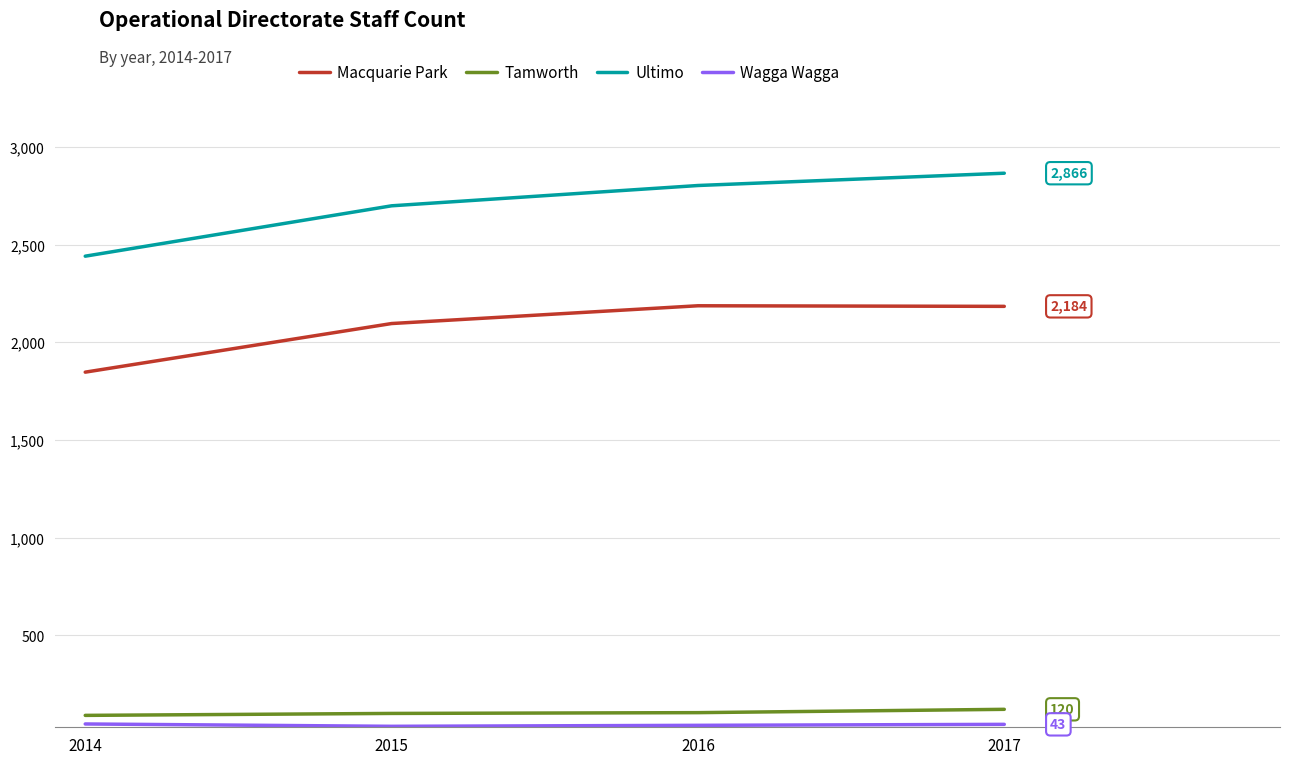

True or false: Ultimo has a value of 4654 at 2015.

False